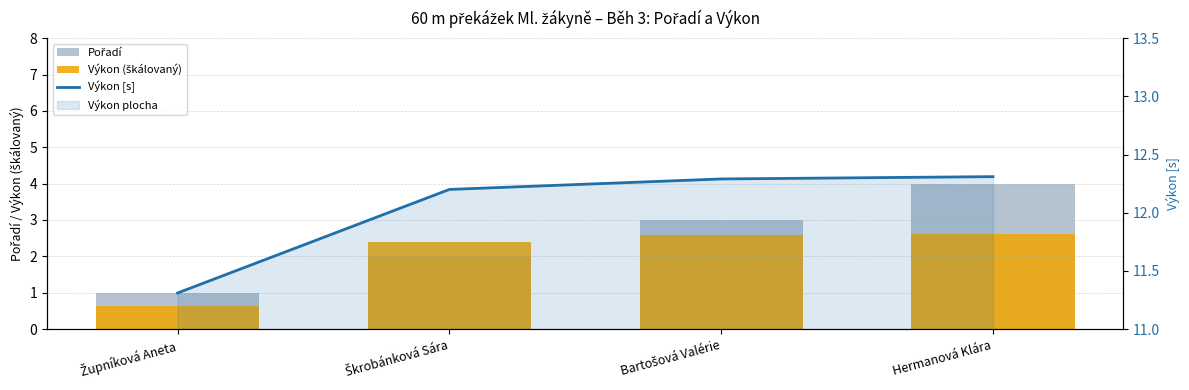

What is the difference between the maximum and minimum values in the Výkon [s] series?

1.0